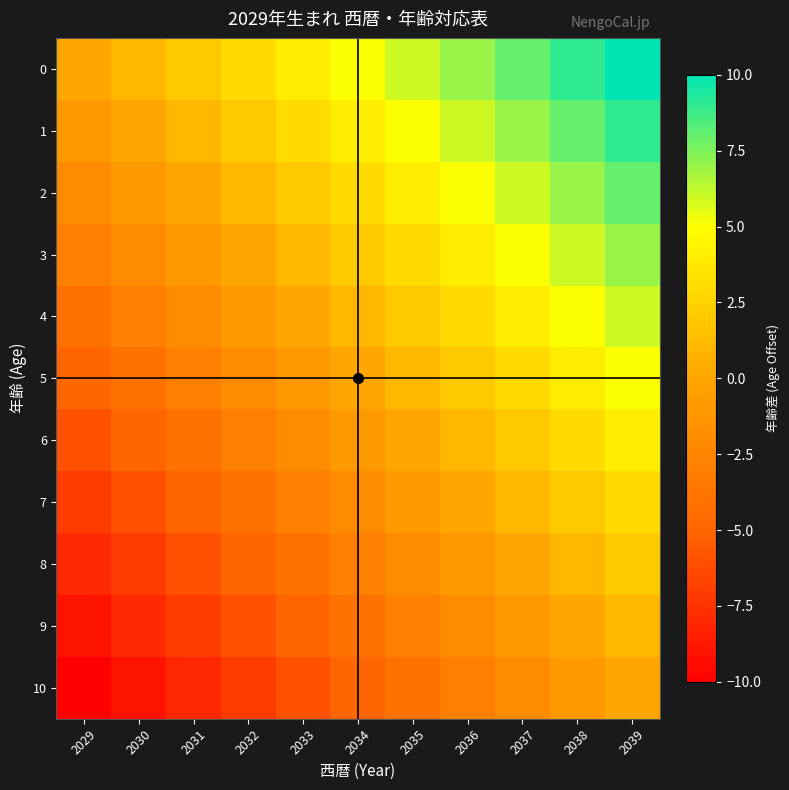

How many data points does each series have?

11